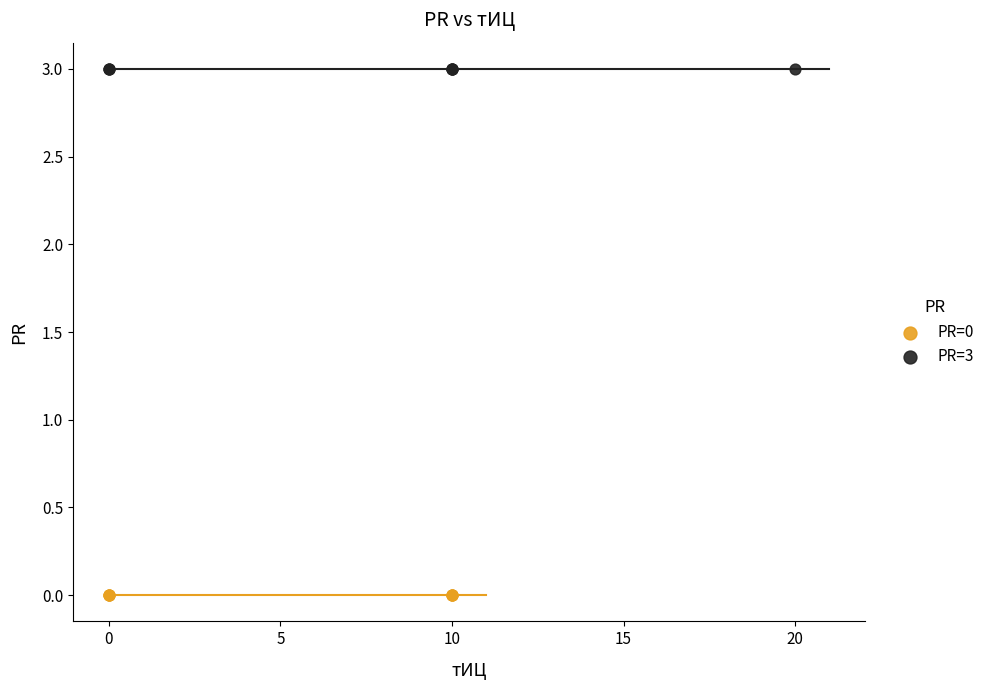

Which series reaches the maximum Y coordinate?

PR=3